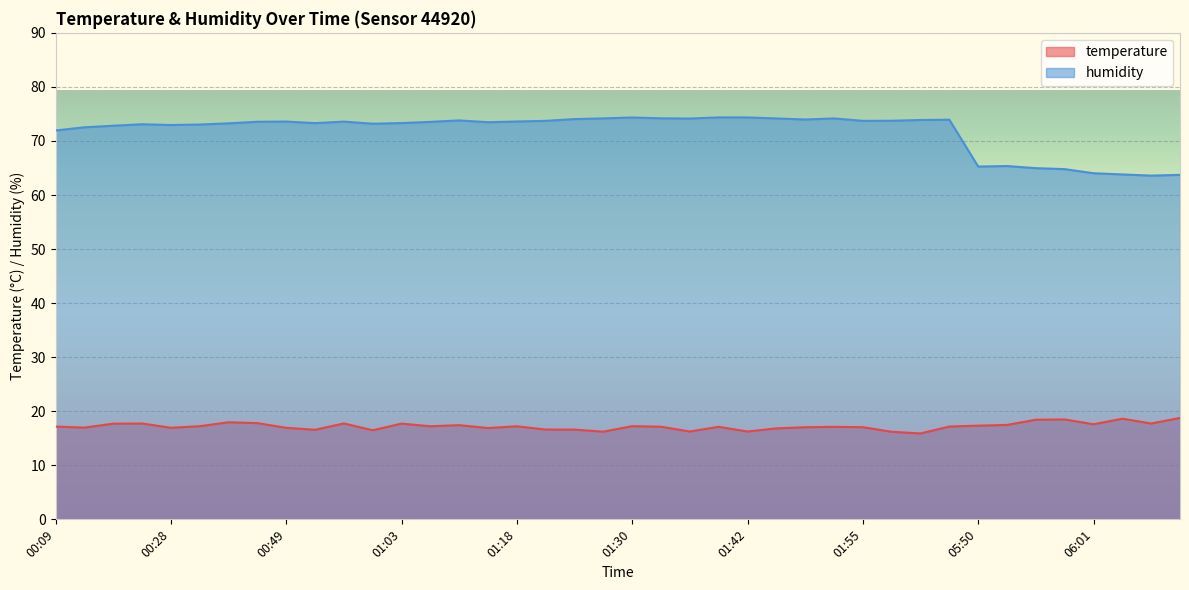

Rank the series by their average value, from lowest to highest.

temperature, humidity